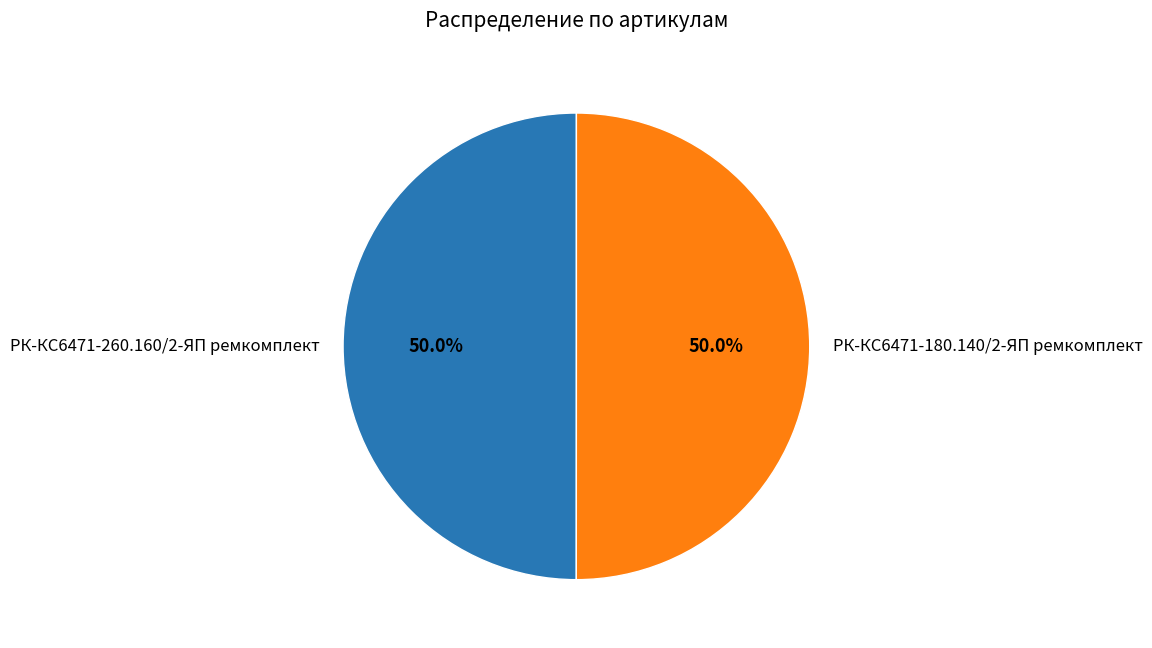

What is the ratio of the value at РК-КС6471-260.160/2-ЯП ремкомплект to the value at РК-КС6471-180.140/2-ЯП ремкомплект?

1.0